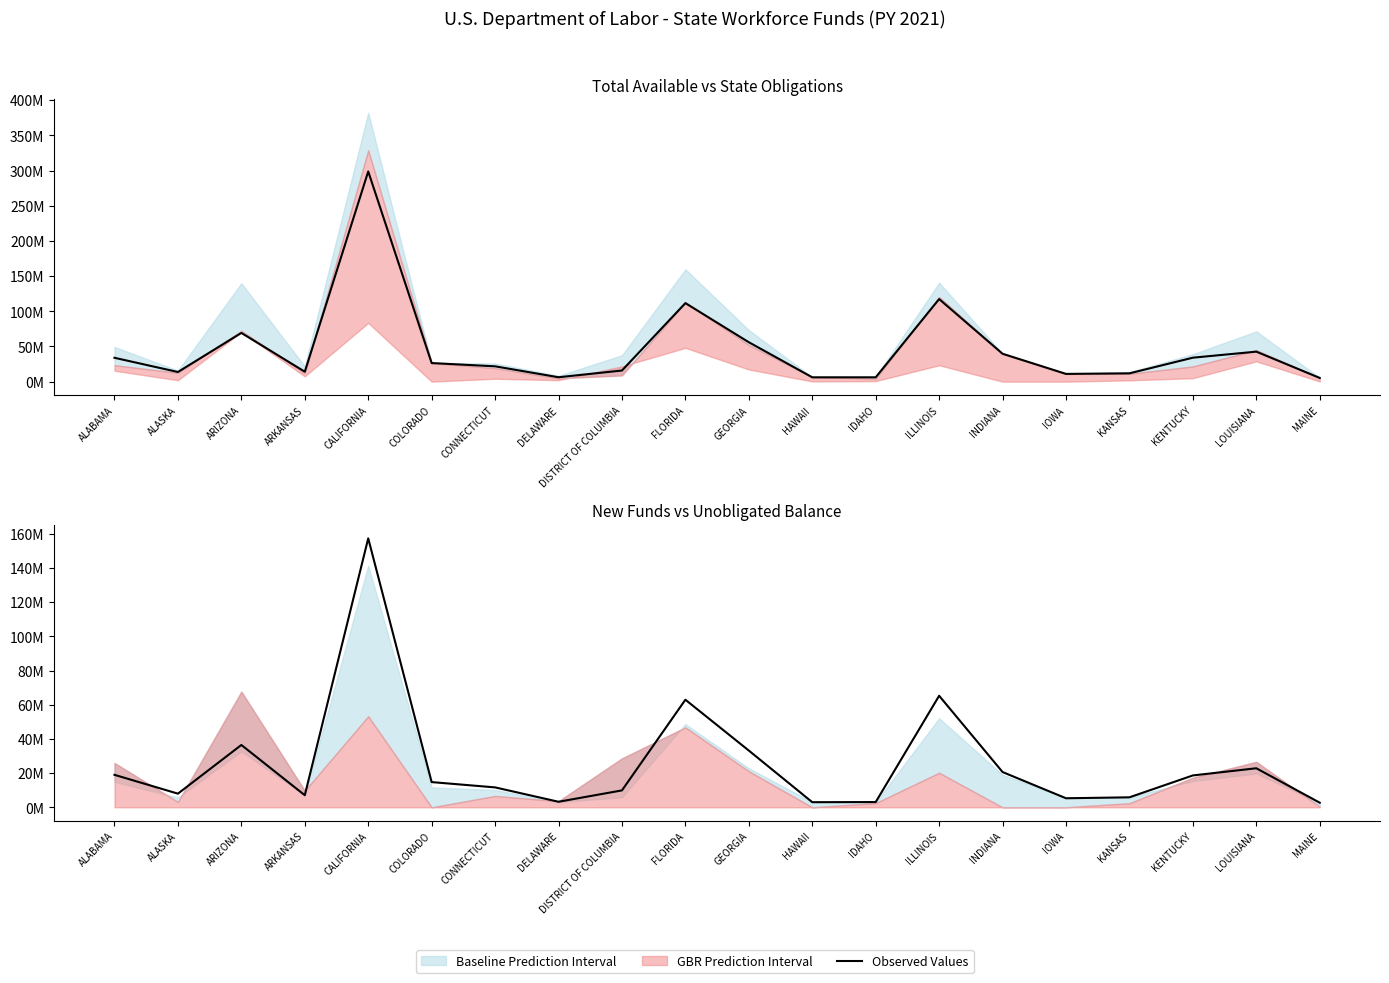

What is the change in value from COLORADO to CONNECTICUT?

-3.1